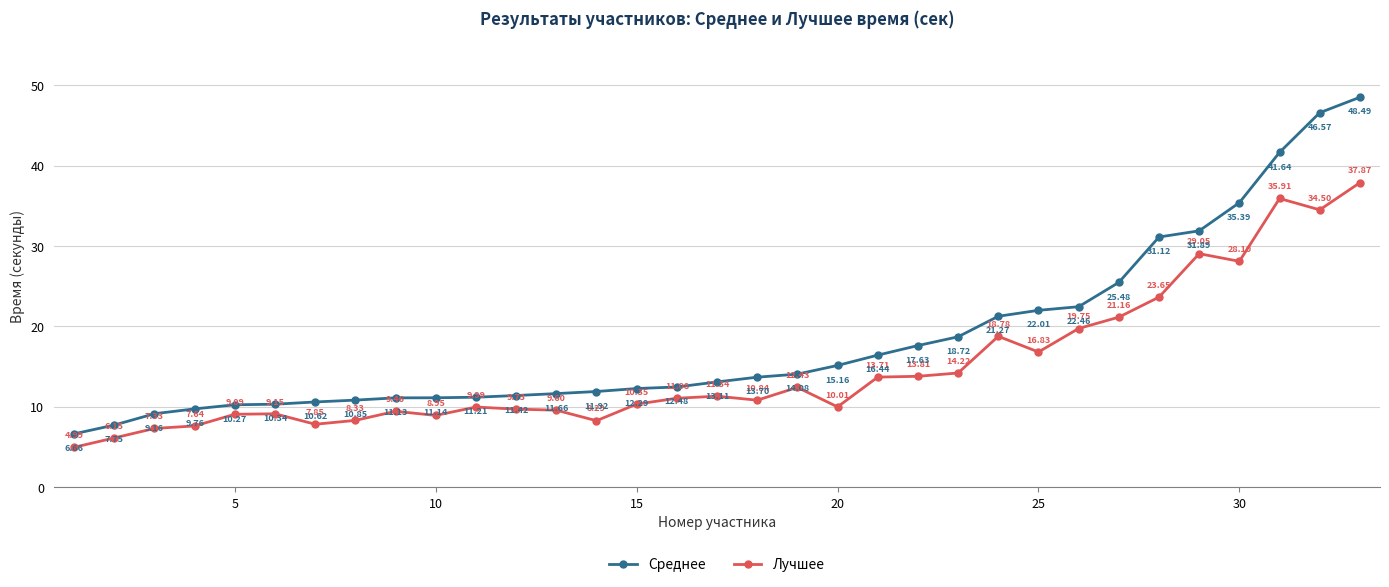

True or false: Лучшее and Среднее intersect in this chart.

False